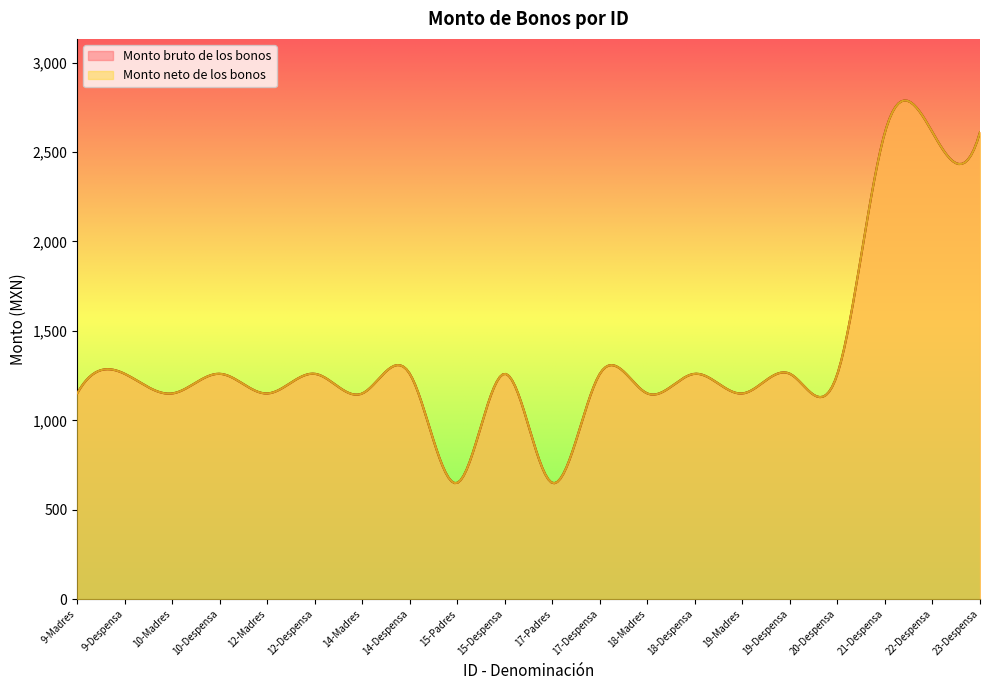

What is the label of the 9th point from the left?

15-Padres